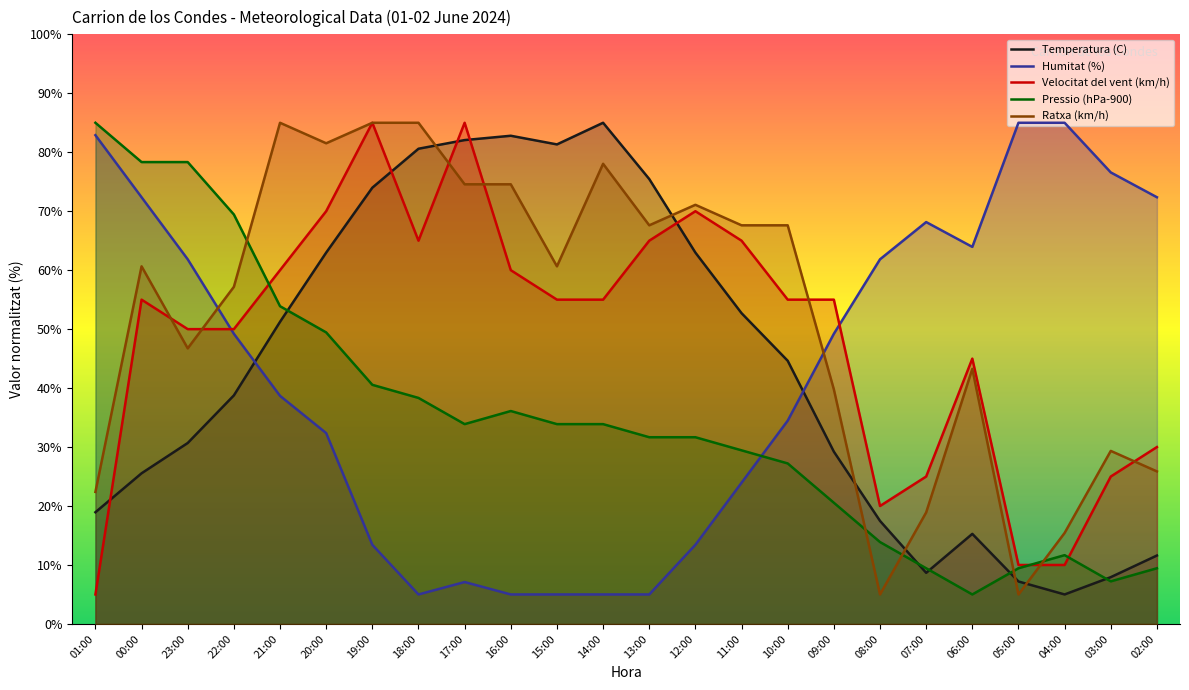

List the labels in order of Pressio (hPa-900) value, smallest first.

06:00, 03:00, 07:00, 05:00, 02:00, 04:00, 08:00, 09:00, 10:00, 11:00, 13:00, 12:00, 17:00, 15:00, 14:00, 16:00, 18:00, 19:00, 20:00, 21:00, 22:00, 00:00, 23:00, 01:00